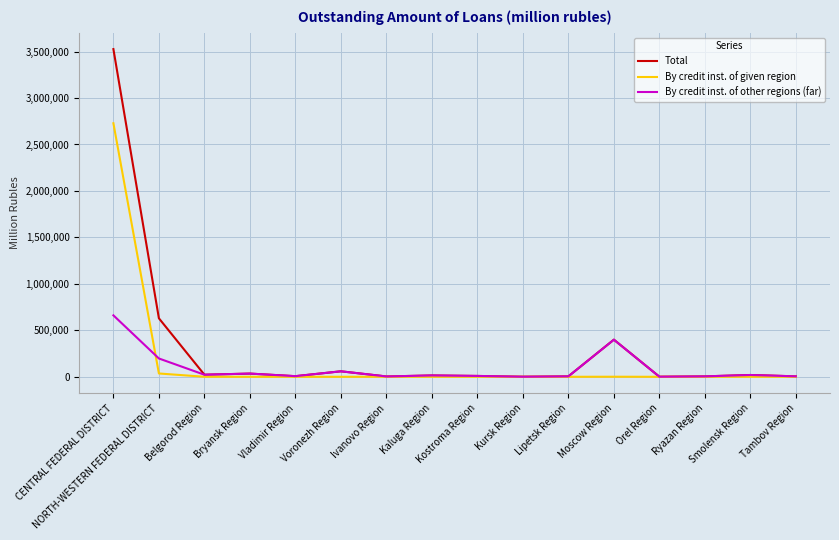

How many categories are shown in the chart?

16